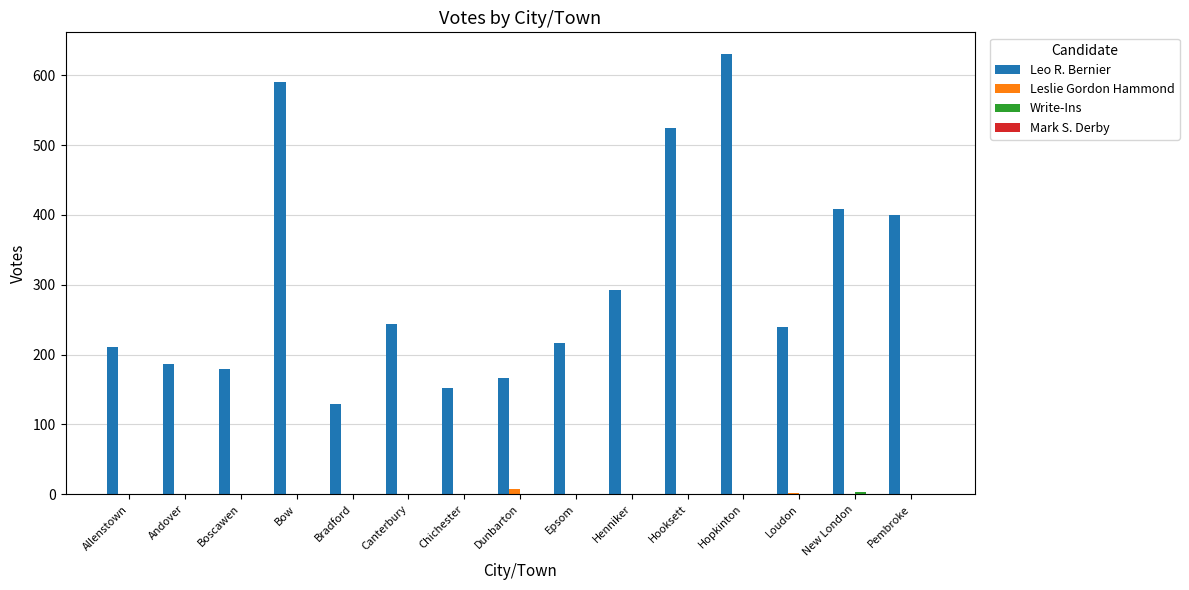

At which category is the sum across all series the highest?

Hopkinton